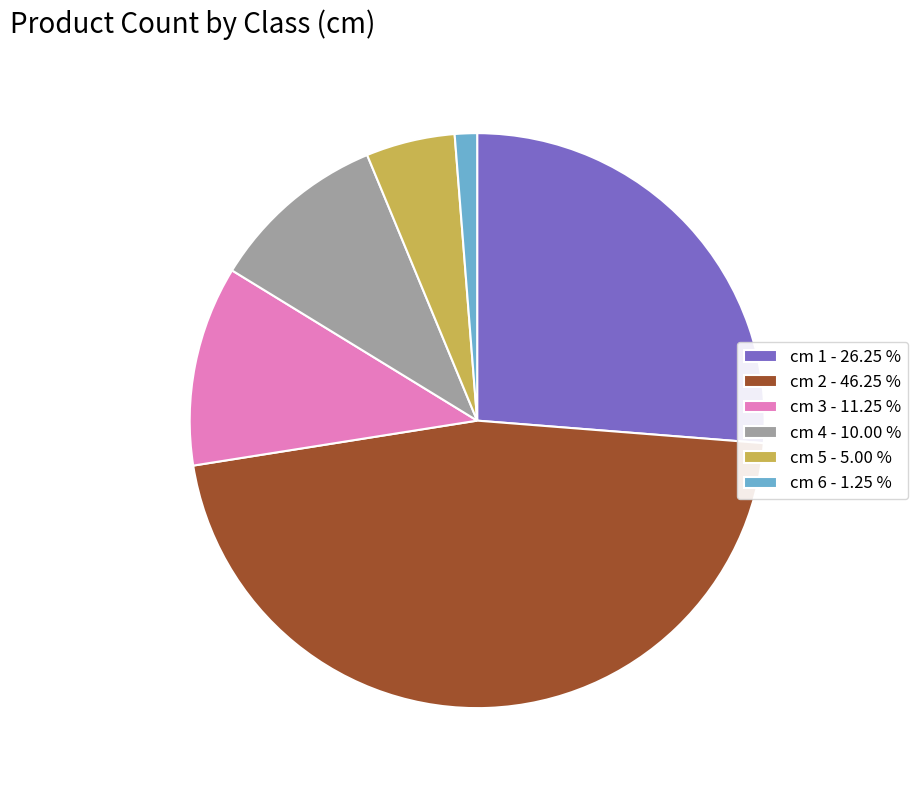

What is the largest slice in the pie chart?

cm 2 - 46.25 %